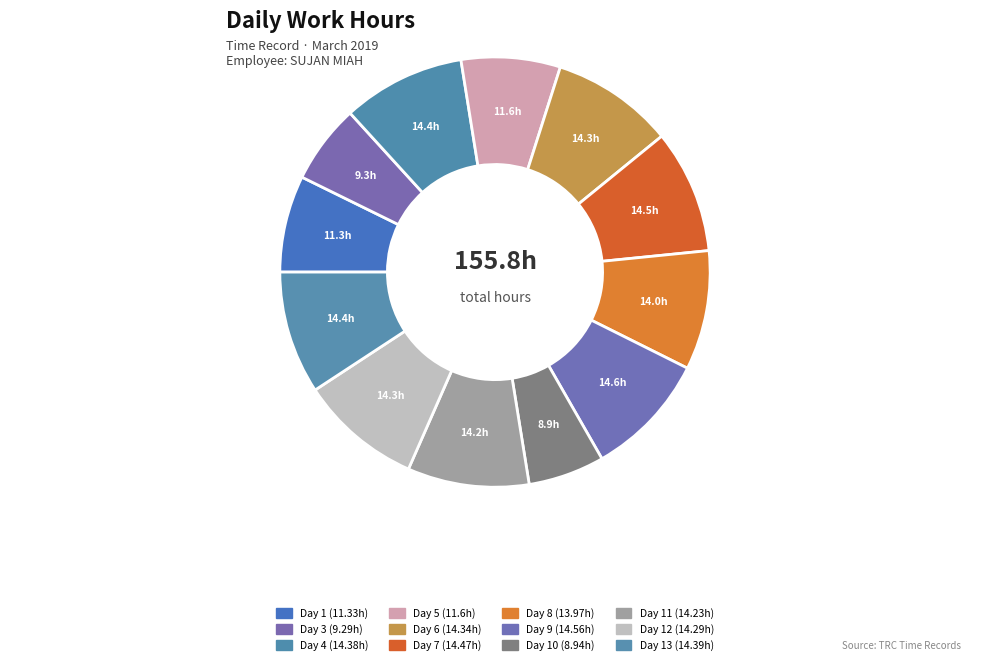

Count the number of slices in the pie.

12